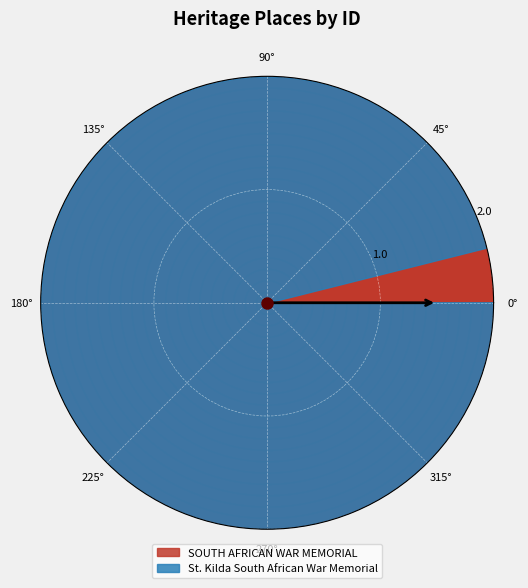

Rank the categories by value from lowest to highest.

SOUTH AFRICAN WAR MEMORIAL, St. Kilda South African War Memorial